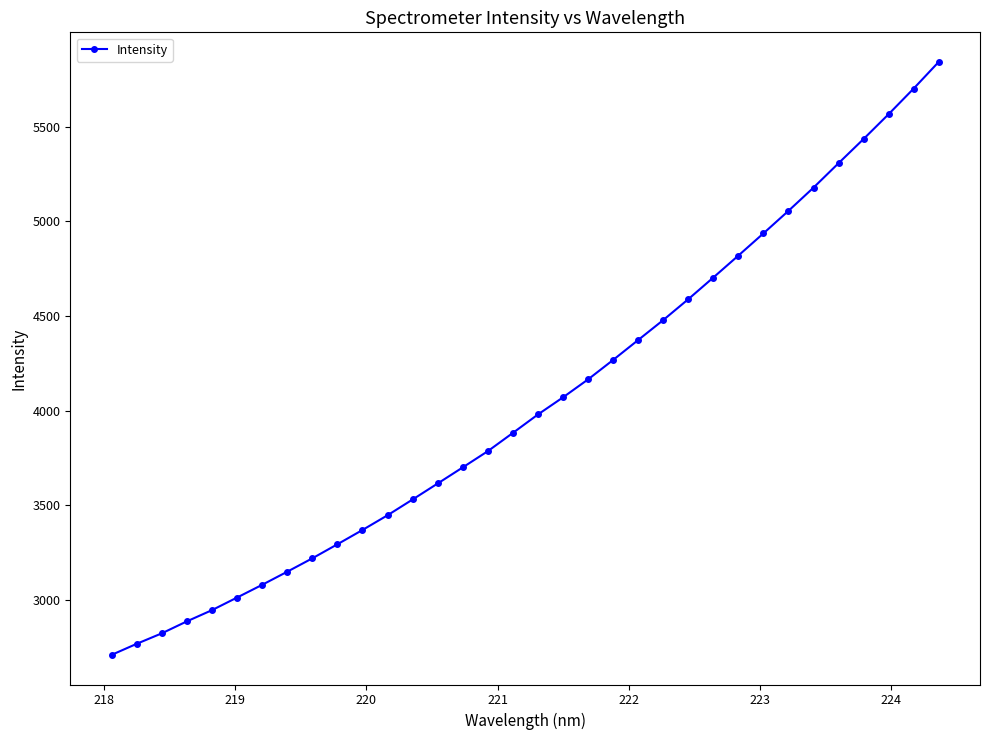

What is the average value?

4049.6